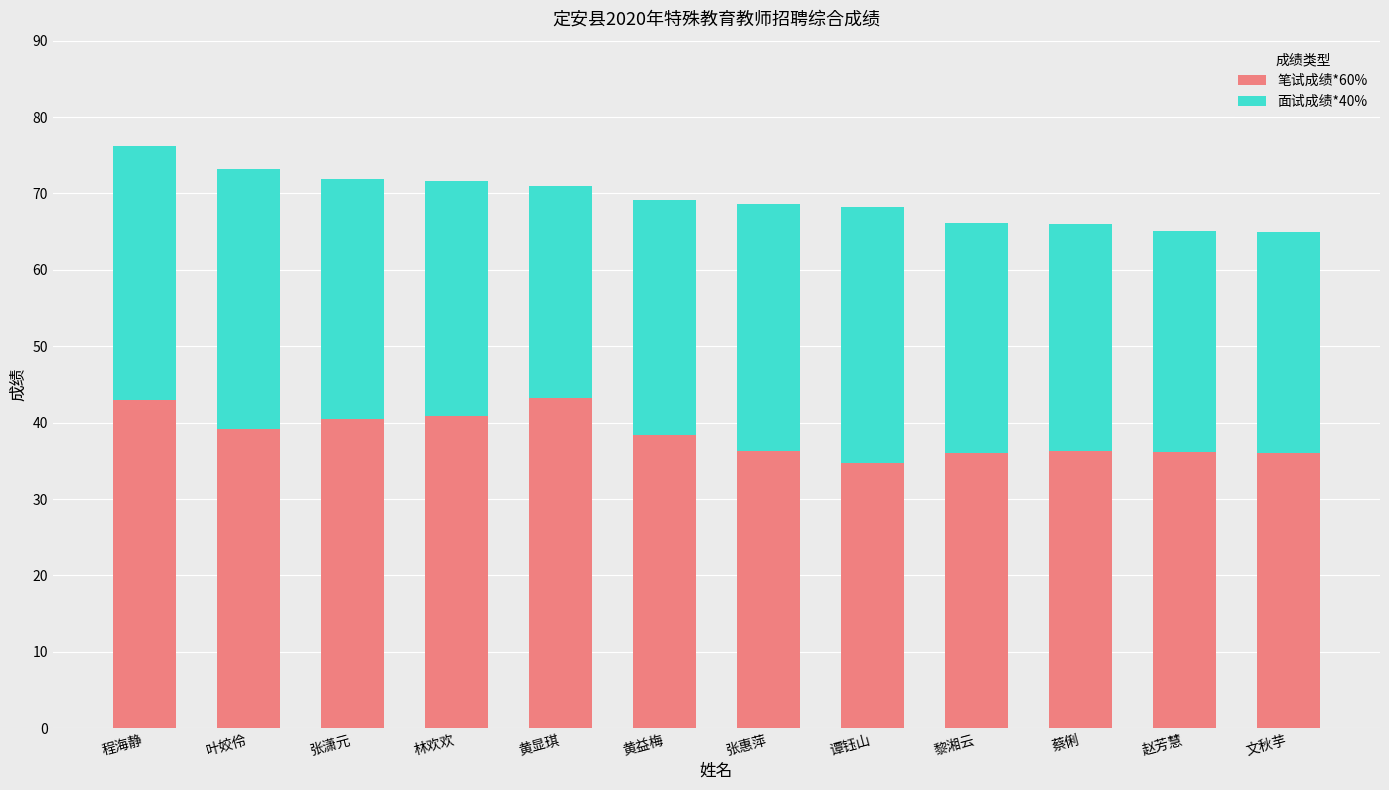

True or false: 笔试成绩*60% has a value of 25.9 at 程海静.

False